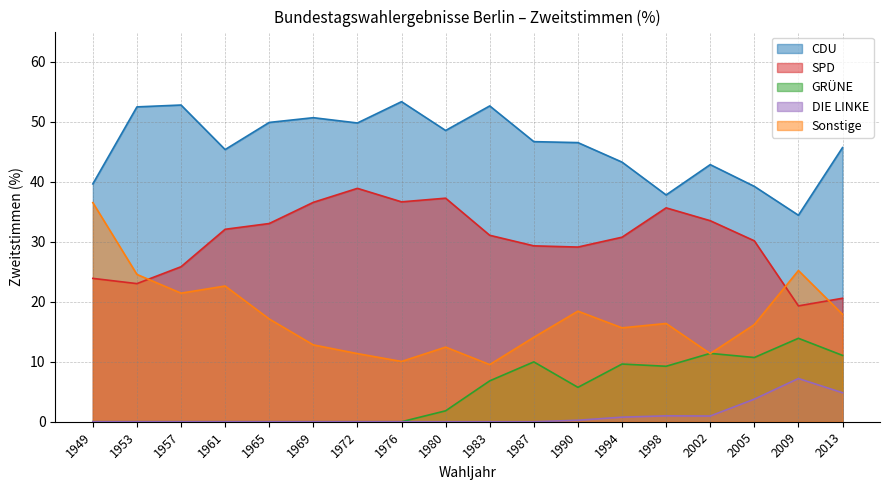

What are all the series names shown in the legend?

CDU, SPD, GRÜNE, DIE LINKE, Sonstige